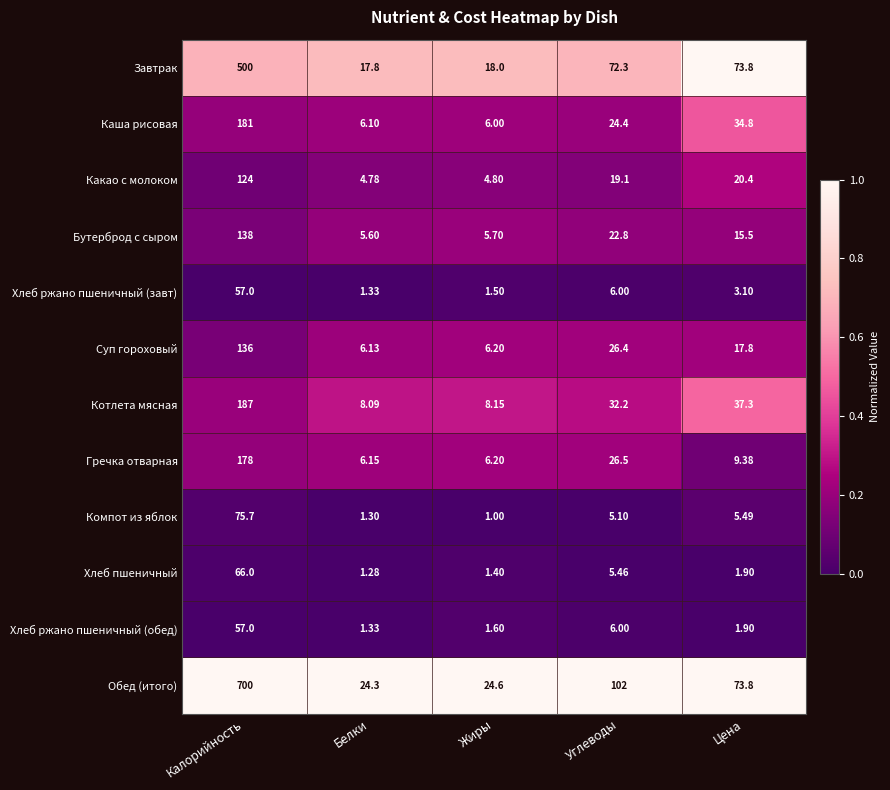

Which series has the largest range (max minus min)?

Обед (итого)